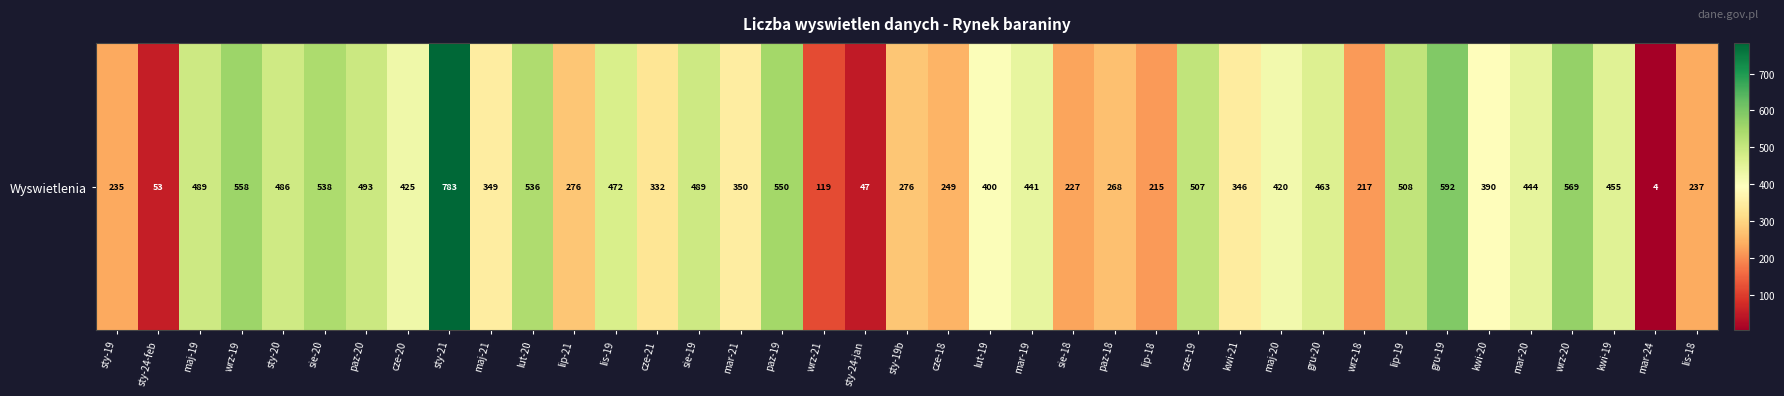

Reading left to right, what are all the values shown in this chart?

sty-19=235	sty-24-feb=53	maj-19=489	wrz-19=558	sty-20=486	sie-20=538	paz-20=493	cze-20=425	sty-21=783	maj-21=349	lut-20=536	lip-21=276	lis-19=472	cze-21=332	sie-19=489	mar-21=350	paz-19=550	wrz-21=119	sty-24-jan=47	sty-19b=276	cze-18=249	lut-19=400	mar-19=441	sie-18=227	paz-18=268	lip-18=215	cze-19=507	kwi-21=346	maj-20=420	gru-20=463	wrz-18=217	lip-19=508	gru-19=592	kwi-20=390	mar-20=444	wrz-20=569	kwi-19=455	mar-24=4	lis-18=237